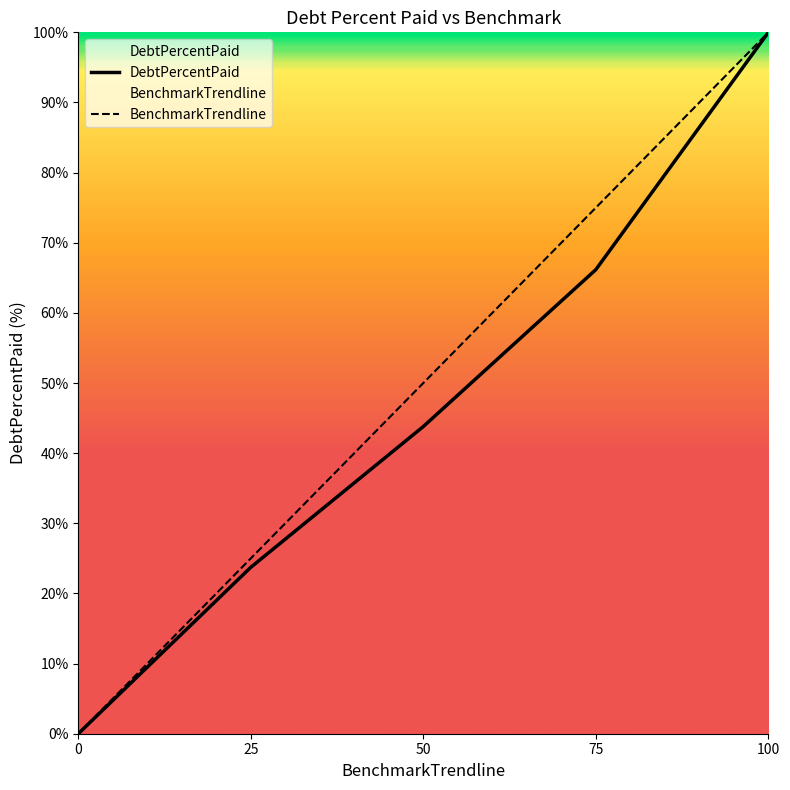

At which label does DebtPercentPaid first exceed 43?

50